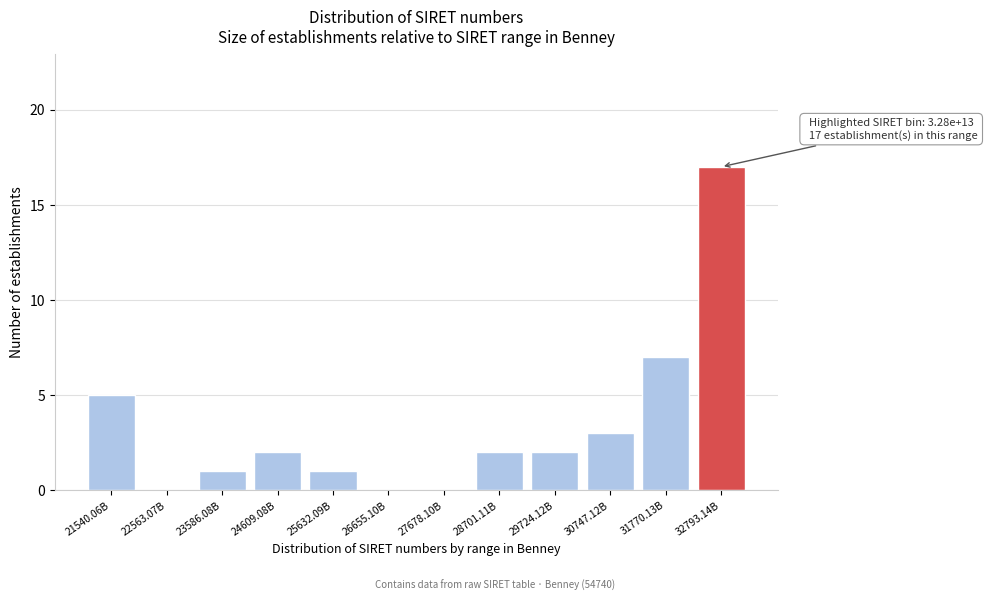

Reading left to right, extract all data points from this chart.

21540.06B=5	22563.07B=0	23586.08B=1	24609.08B=2	25632.09B=1	26655.10B=0	27678.10B=0	28701.11B=2	29724.12B=2	30747.12B=3	31770.13B=7	32793.14B=17